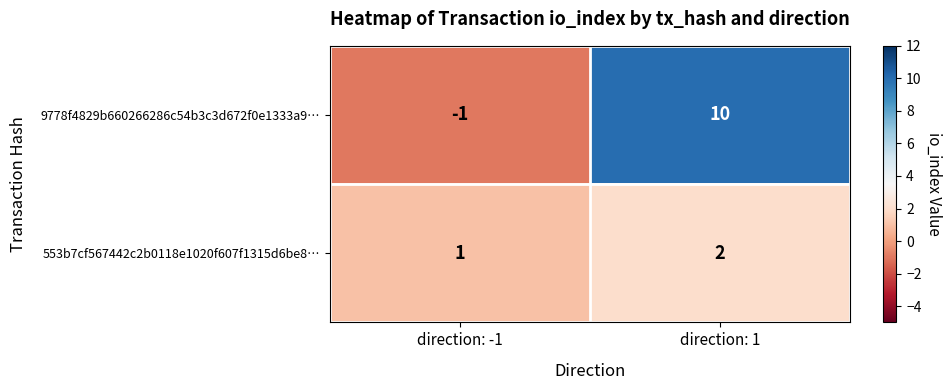

At direction: 1, list the series in order from largest to smallest.

9778f4829b660266286c54b3c3d672f0e1333a9…, 553b7cf567442c2b0118e1020f607f1315d6be8…